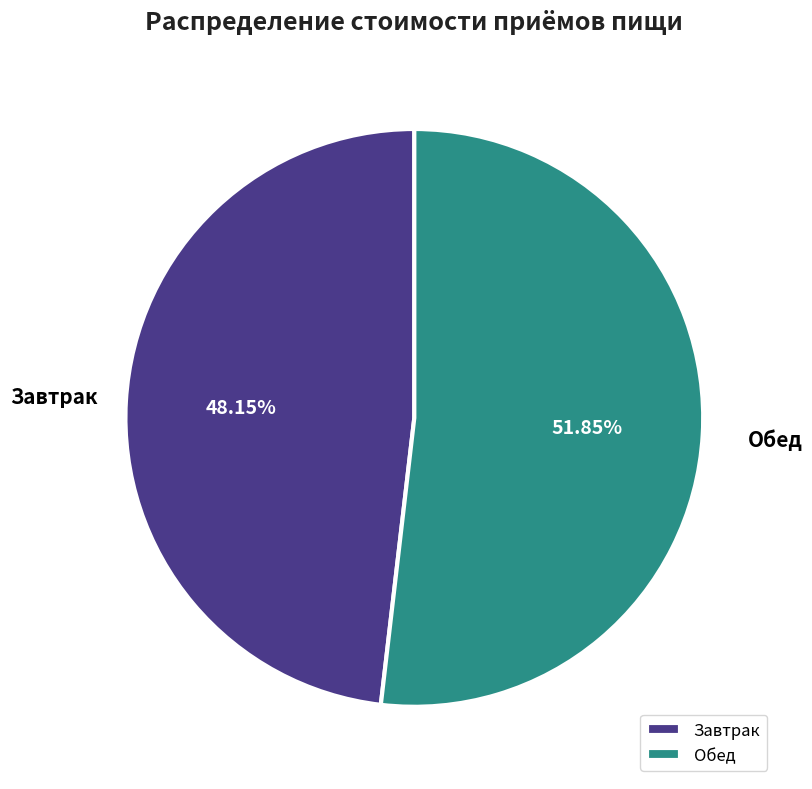

Is the sum of Обед and Завтрак greater than half?

Yes